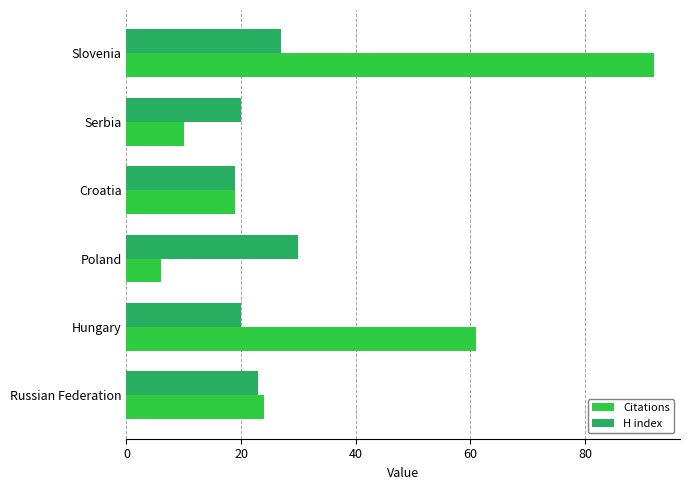

What is the average value of the H index series?

23